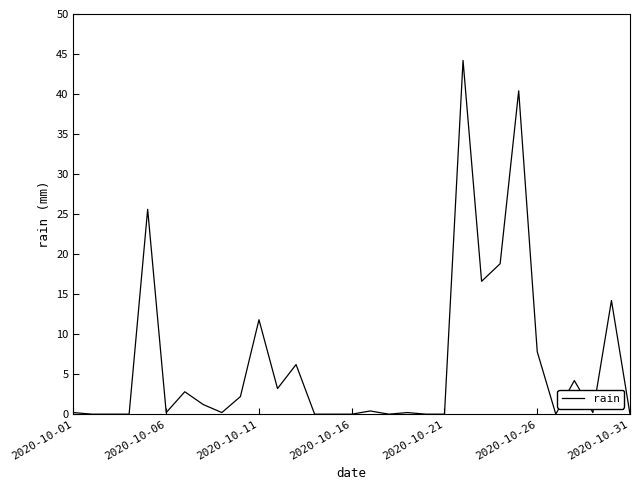

What is the maximum value shown in the chart?

44.2